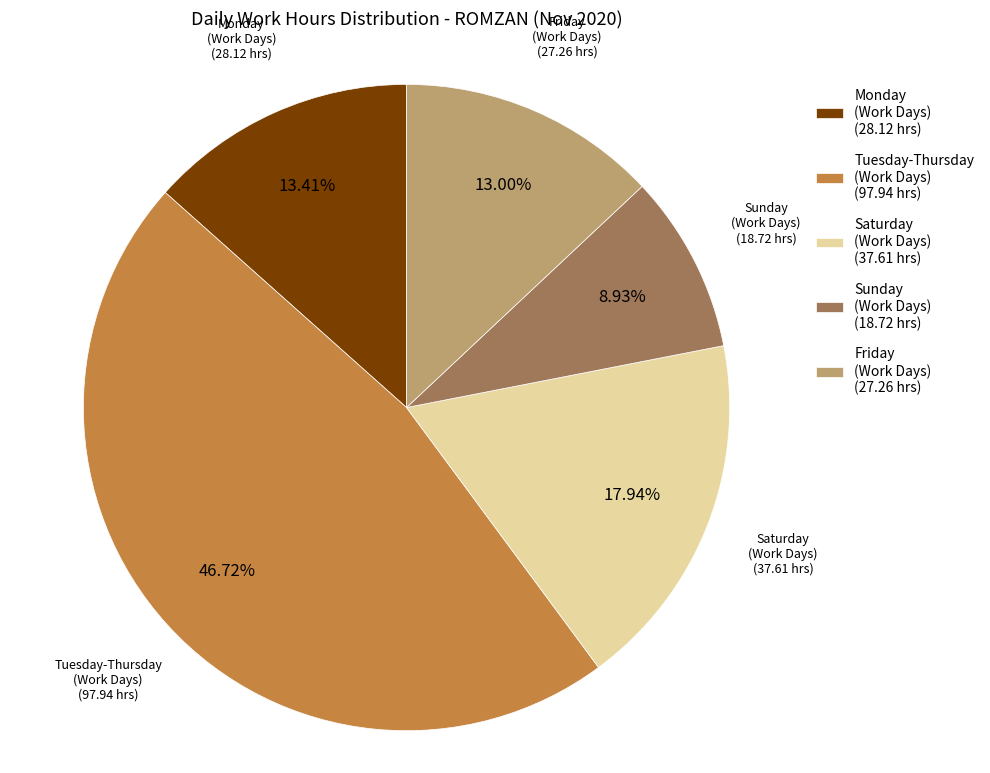

What is the largest slice in the pie chart?

Tuesday-Thursday (Work Days) (97.94 hrs)